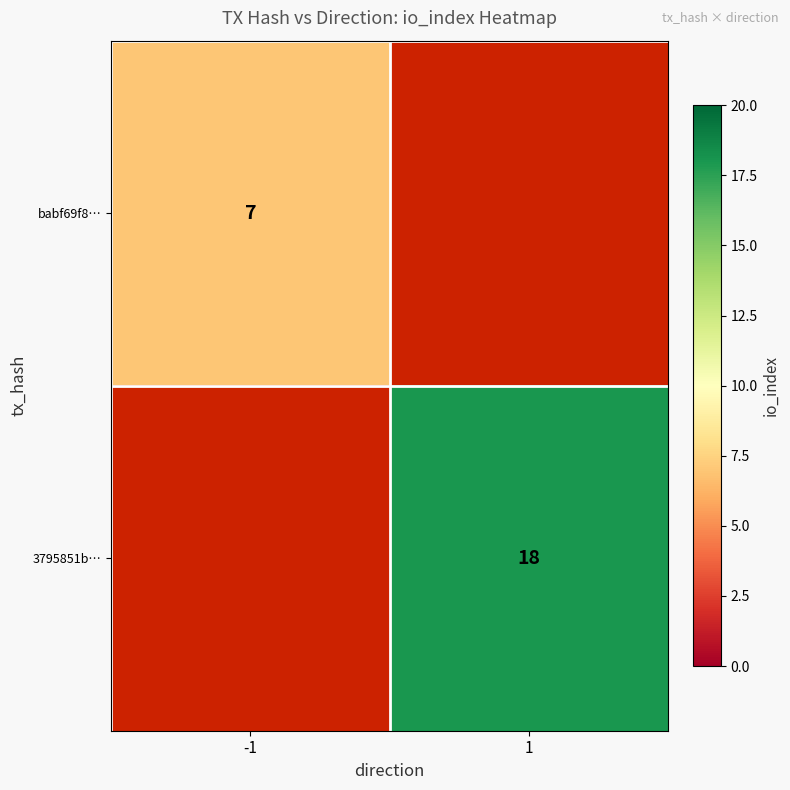

Is it true that babf69f8… equals 7 at -1?

True